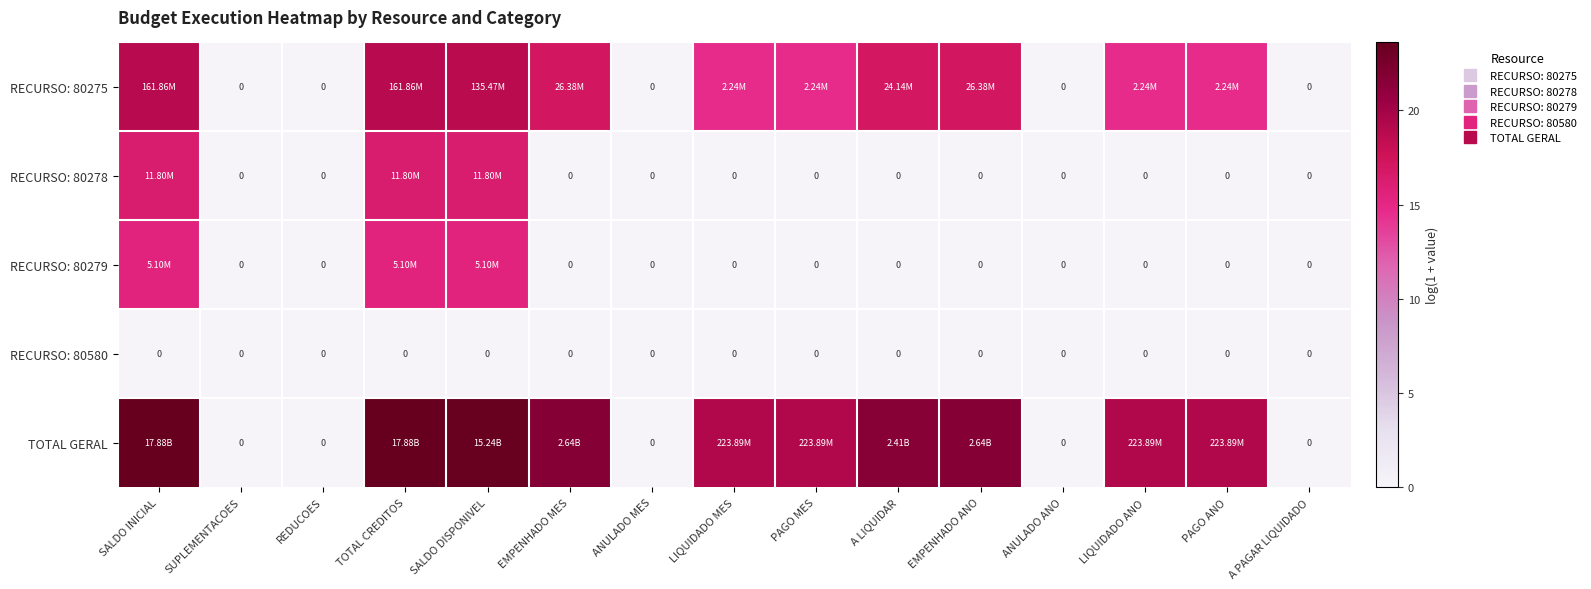

Is the value of TOTAL GERAL at SALDO DISPONIVEL greater than the value of RECURSO: 80279 at SALDO DISPONIVEL?

Yes